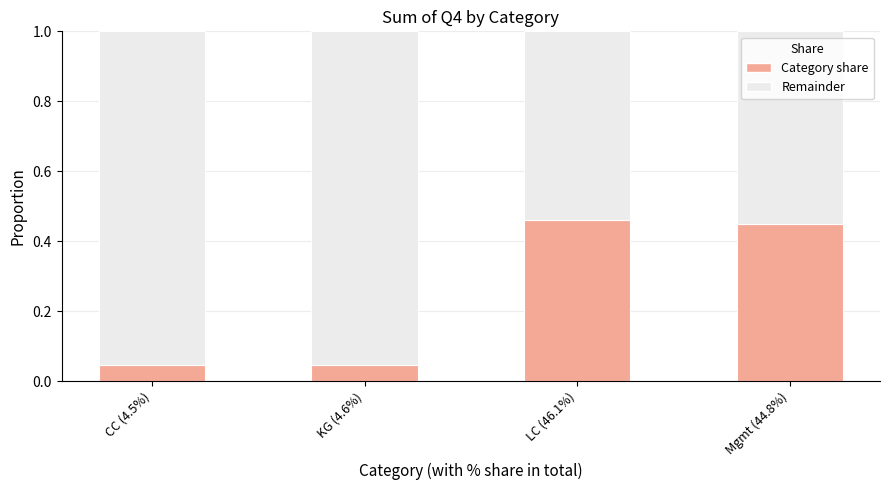

Is it true that Category share equals 0.2 at Mgmt (44.8%)?

False